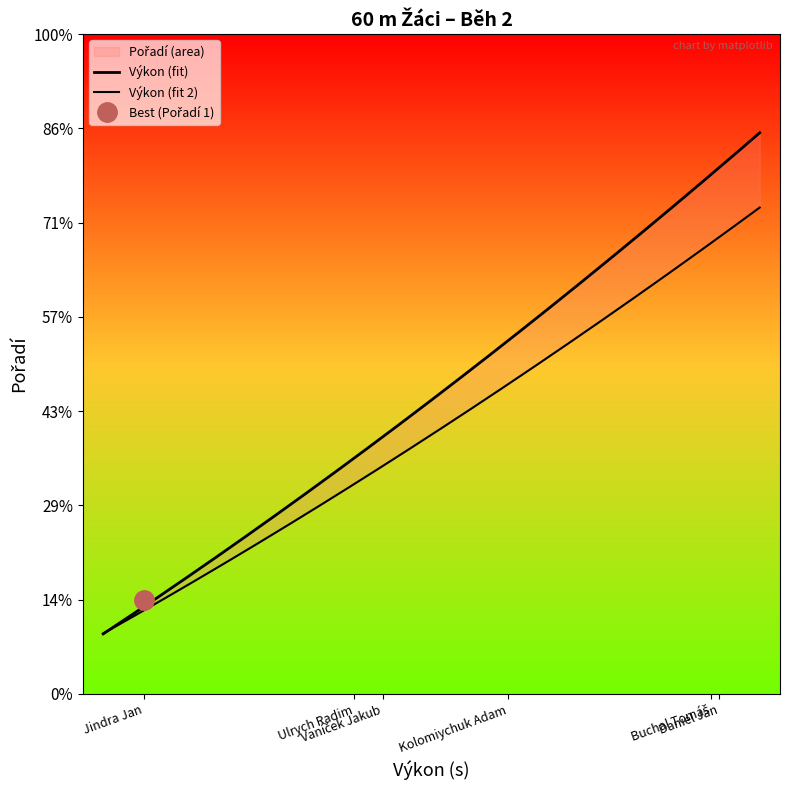

What is the average value?

4